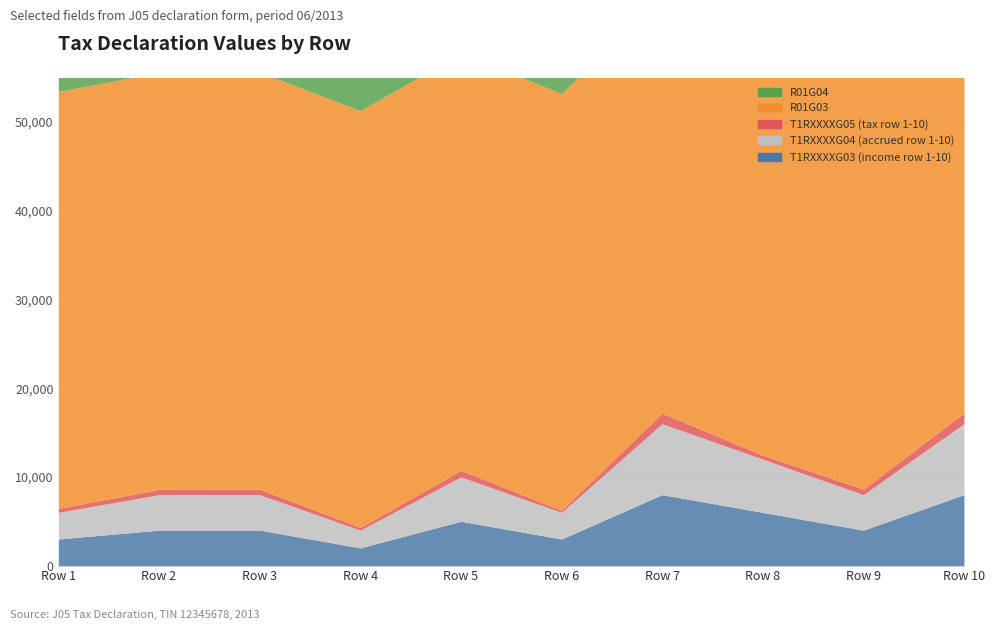

Which series changed the most between Row 1 and Row 4?

T1RXXXXG03 (income row 1-10)